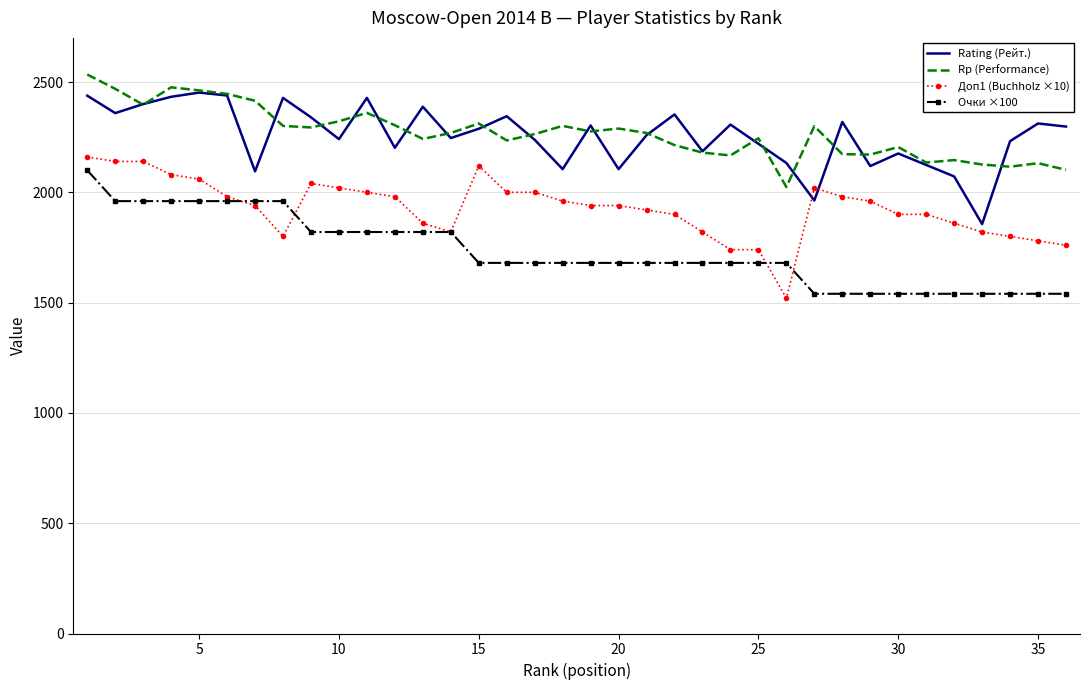

What is the difference between the second highest and minimum values in the Rating (Рейт.) series?

583